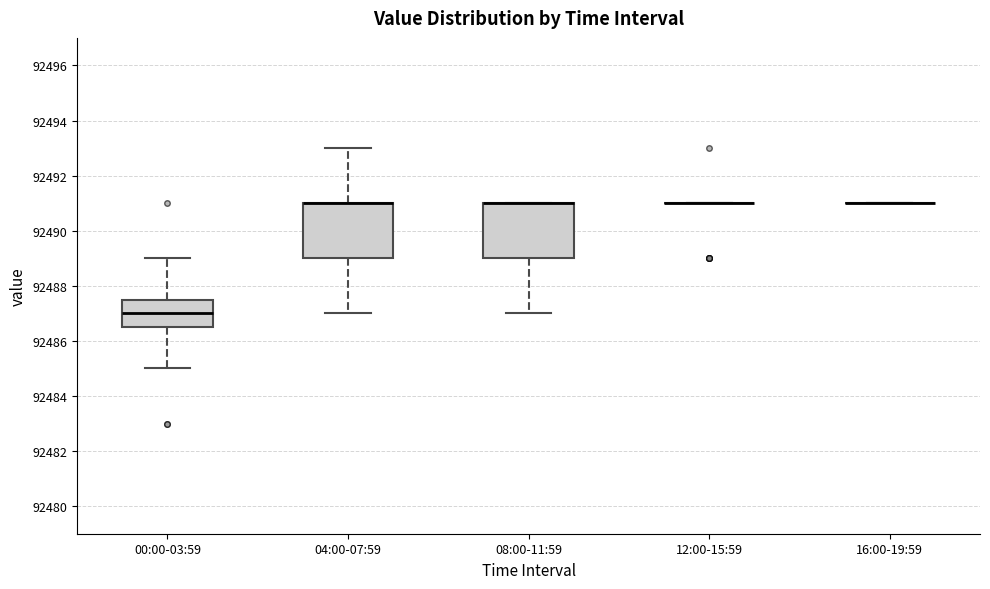

Reading left to right, transcribe this box plot: for each box, give where its median line is, the range the box spans, and where its two whiskers end, as read against the y-axis. The values are not printed on the chart, so give them approximately, as read against the axis.

00:00-03:59: median 92487.0, box 92486.6 to 92487.6, whiskers 92485.0 to 92489.0
04:00-07:59: median 92491.0 (drawn on the box's upper edge), box 92489.0 to 92491.0, whiskers 92487.0 to 92493.0
08:00-11:59: median 92491.0 (drawn on the box's upper edge), box 92489.0 to 92491.0, whiskers 92487.0 to 92491.0
12:00-15:59: box collapsed to a line at 92491.0, whiskers 92491.0 to 92491.0
16:00-19:59: box collapsed to a line at 92491.0, whiskers 92491.0 to 92491.0